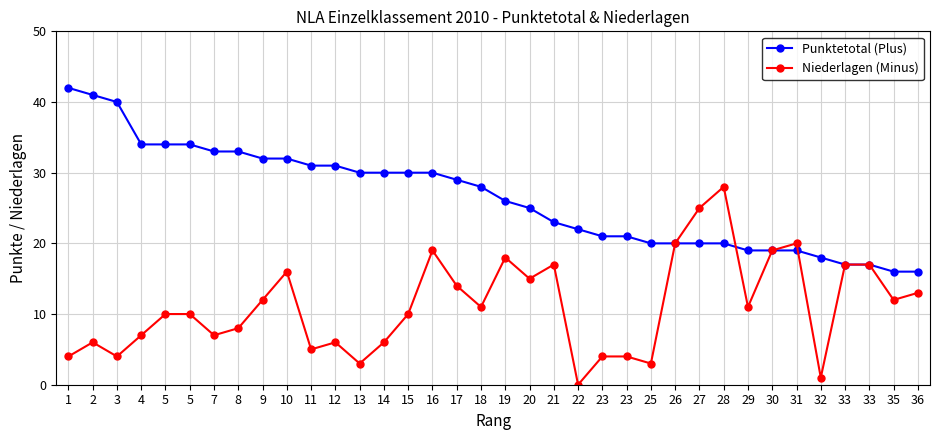

How many data points does each series have?

36